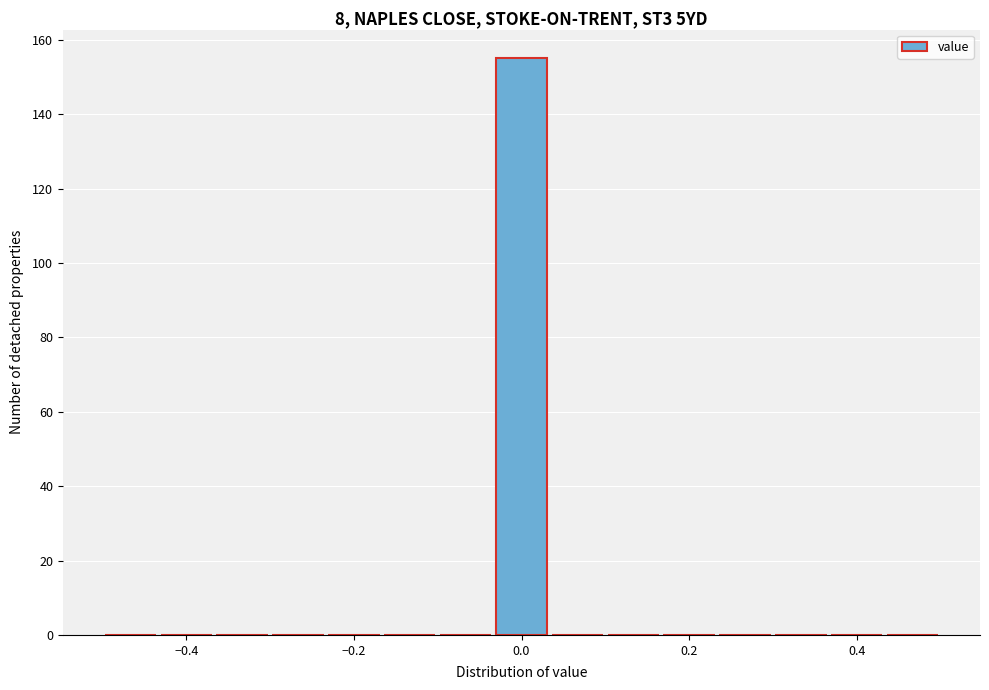

Around what value on the x-axis is the tallest bar? Give the approximate position of its centre, as read against the axis.

0.00